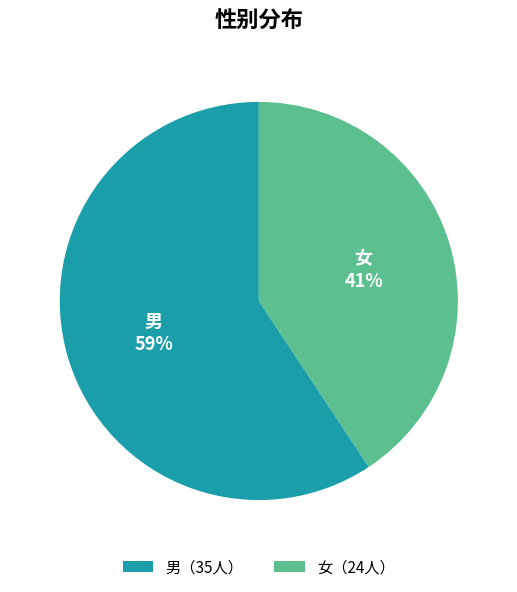

To the nearest percent, what is the average slice percentage?

50%